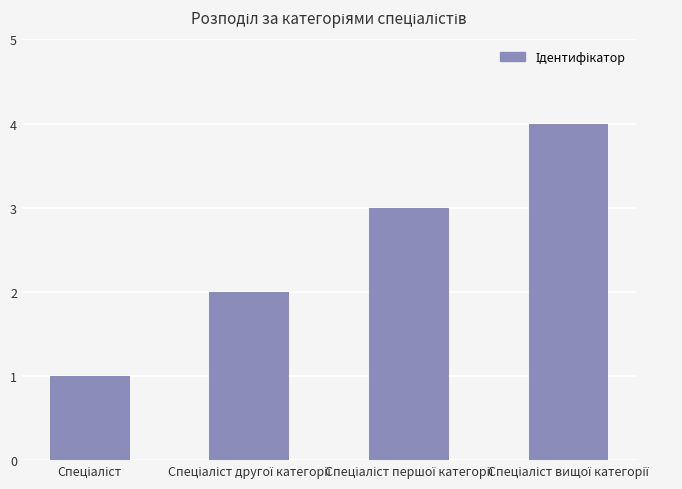

How many data points does each series have?

4